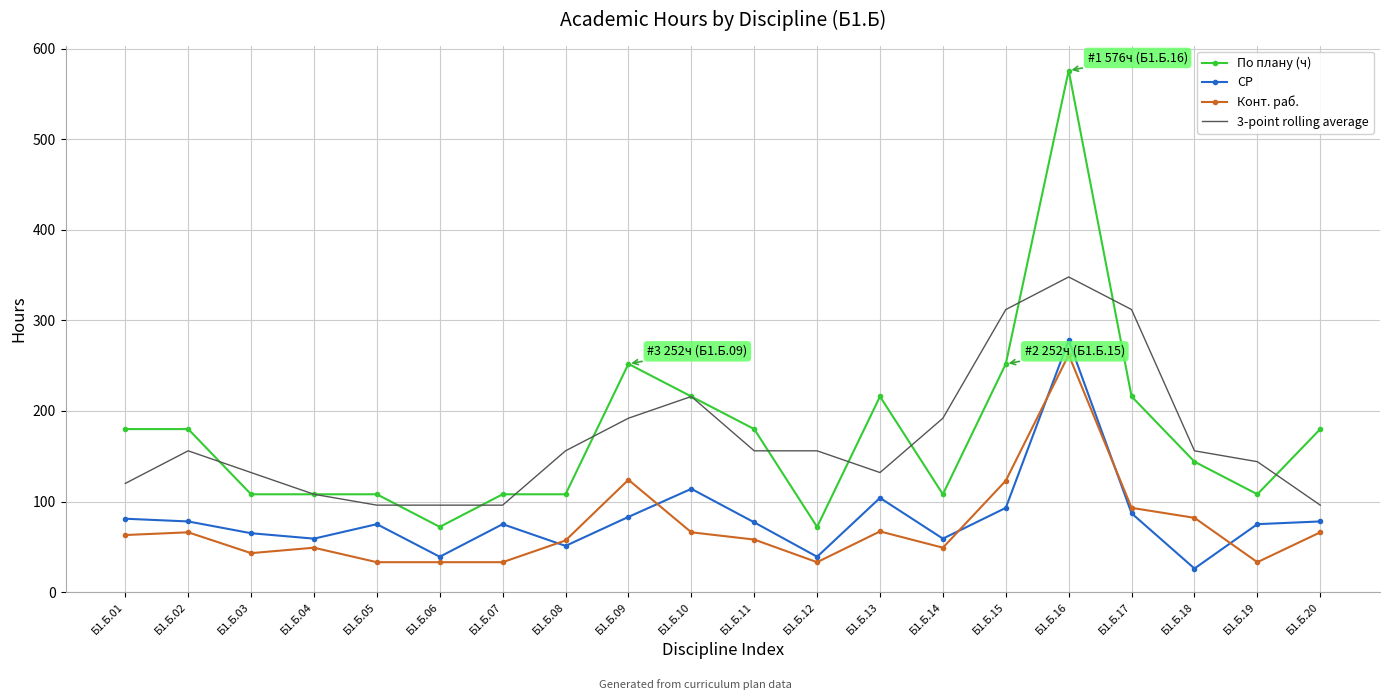

List the series in order of their peak value, highest first.

По плану (ч), 3-point rolling average, СР, Конт. раб.